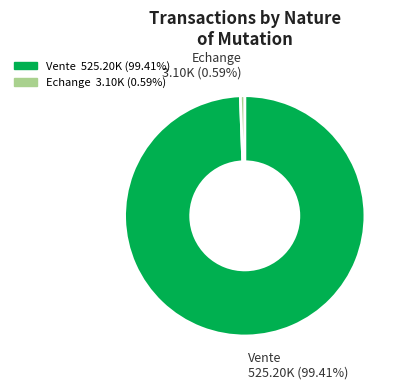

Combined, do Vente and Echange account for over 50%?

Yes